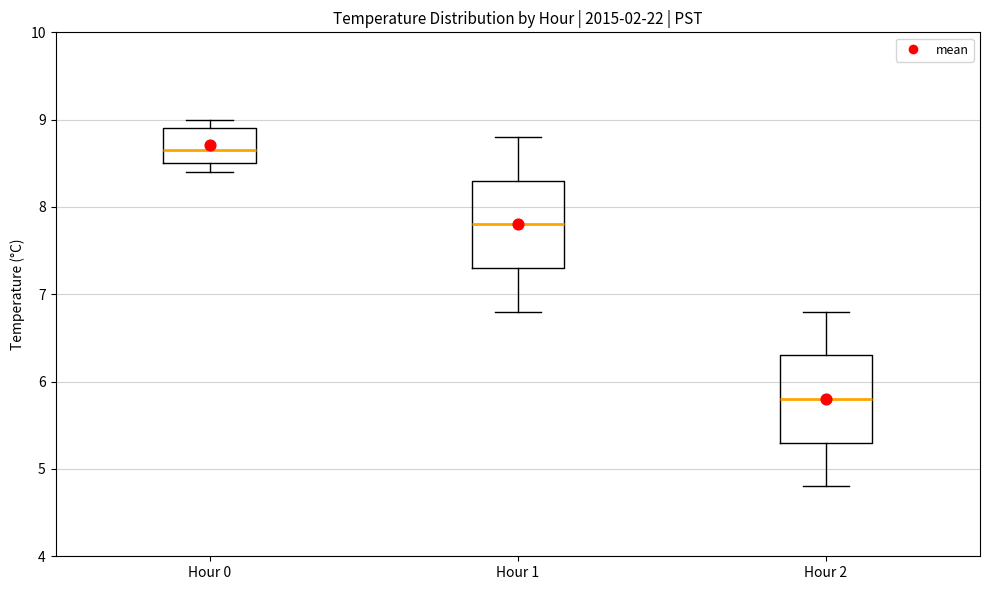

Reading left to right, transcribe this box plot: for each box, give where its median line is, the range the box spans, and where its two whiskers end, as read against the y-axis. The values are not printed on the chart, so give them approximately, as read against the axis.

Hour 0: median 8.7, box 8.5 to 8.9, whiskers 8.4 to 9.0
Hour 1: median 7.8, box 7.3 to 8.3, whiskers 6.8 to 8.8
Hour 2: median 5.8, box 5.3 to 6.3, whiskers 4.8 to 6.8